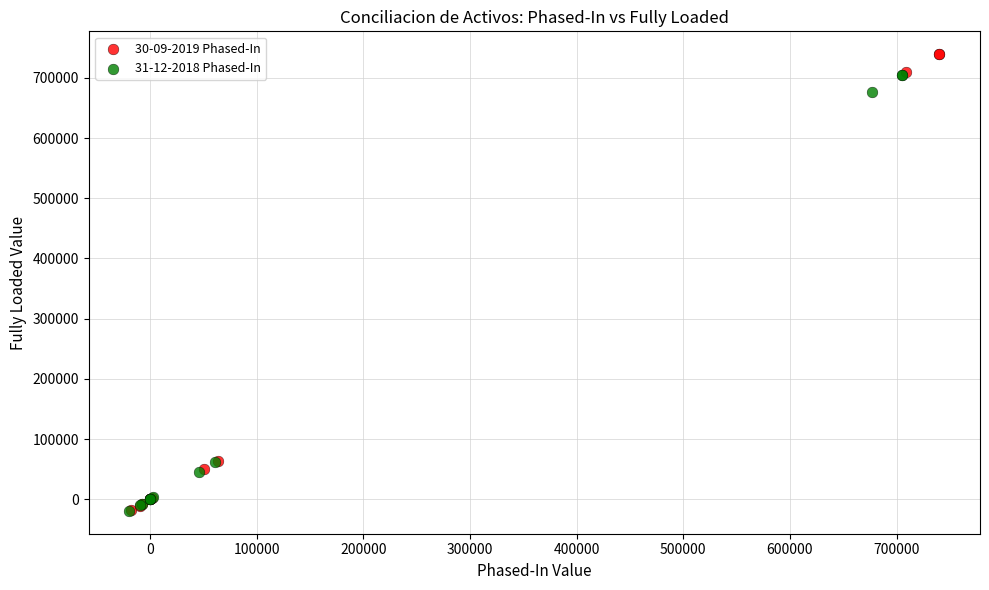

What are all the series names shown in the legend?

30-09-2019 Phased-In, 31-12-2018 Phased-In